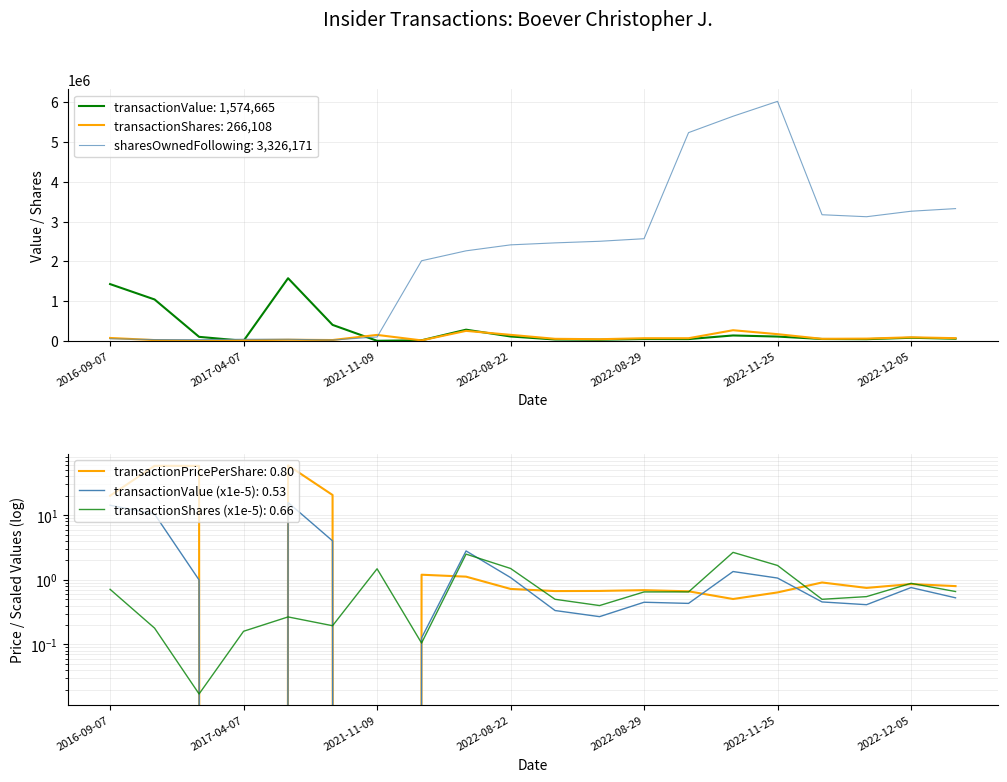

What is the label of the 19th point from the left?

2022-12-05